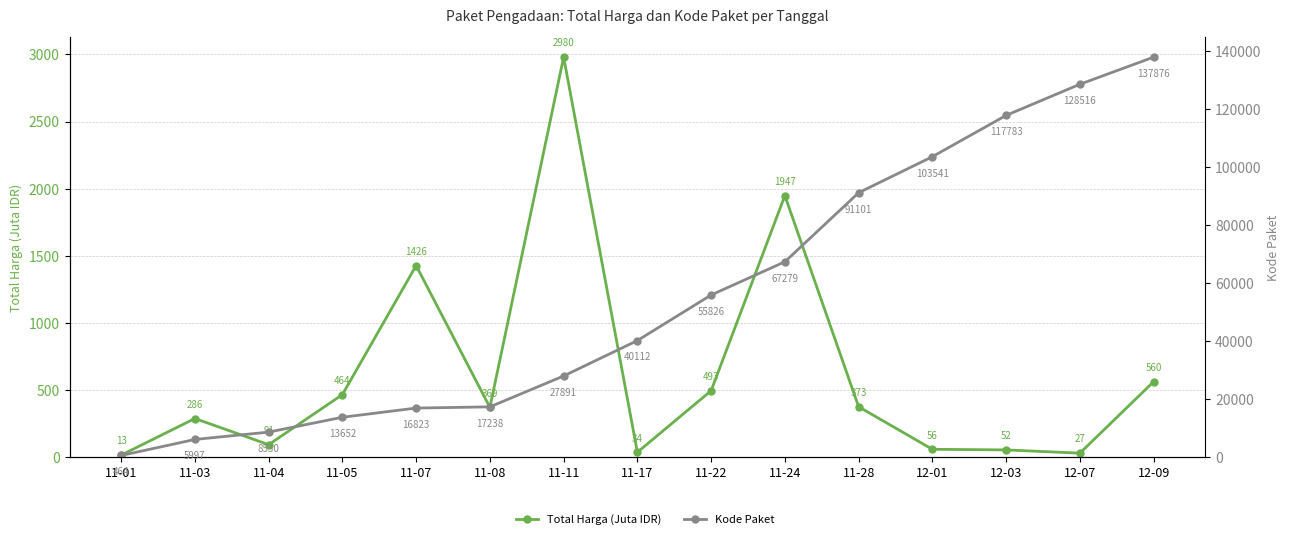

What is the label of the 6th point from the left?

11-08